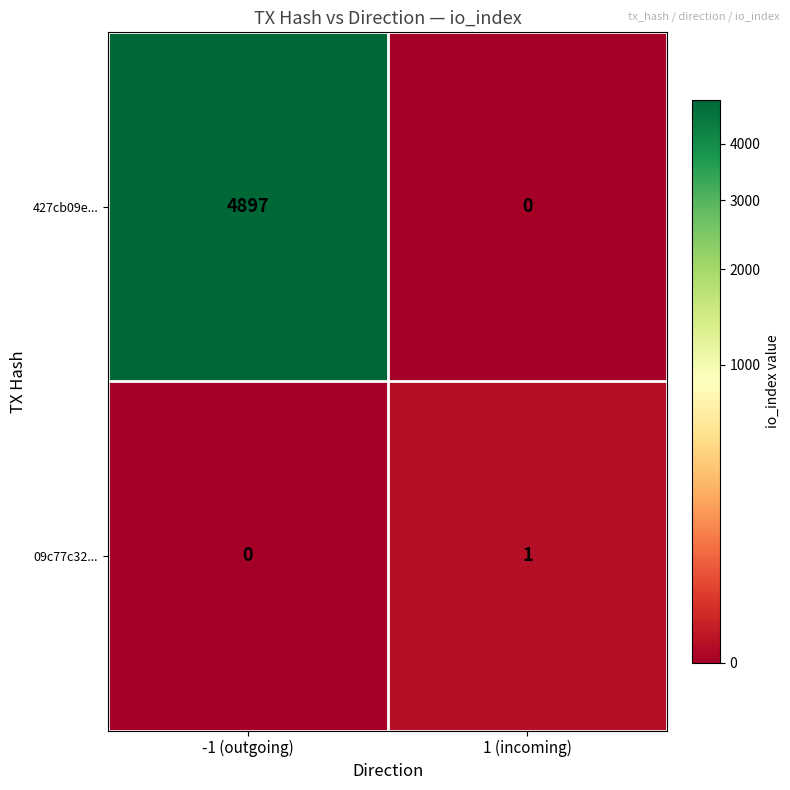

Reading left to right, what are all the values shown in this chart?

427cb09e...: -1 (outgoing)=4897	1 (incoming)=0
09c77c32...: -1 (outgoing)=0	1 (incoming)=1